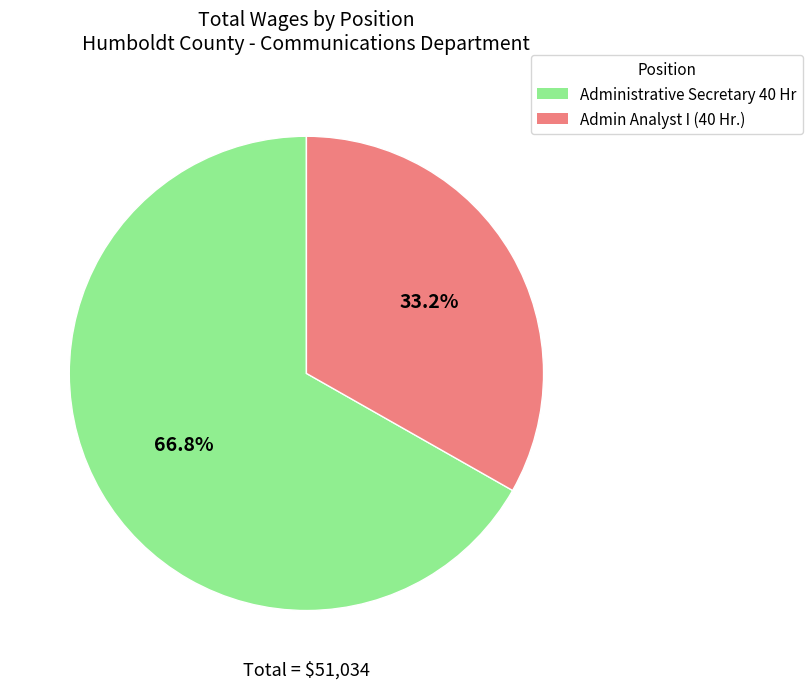

Is it true that Administrative Secretary 40 Hr is 67% of the pie?

True